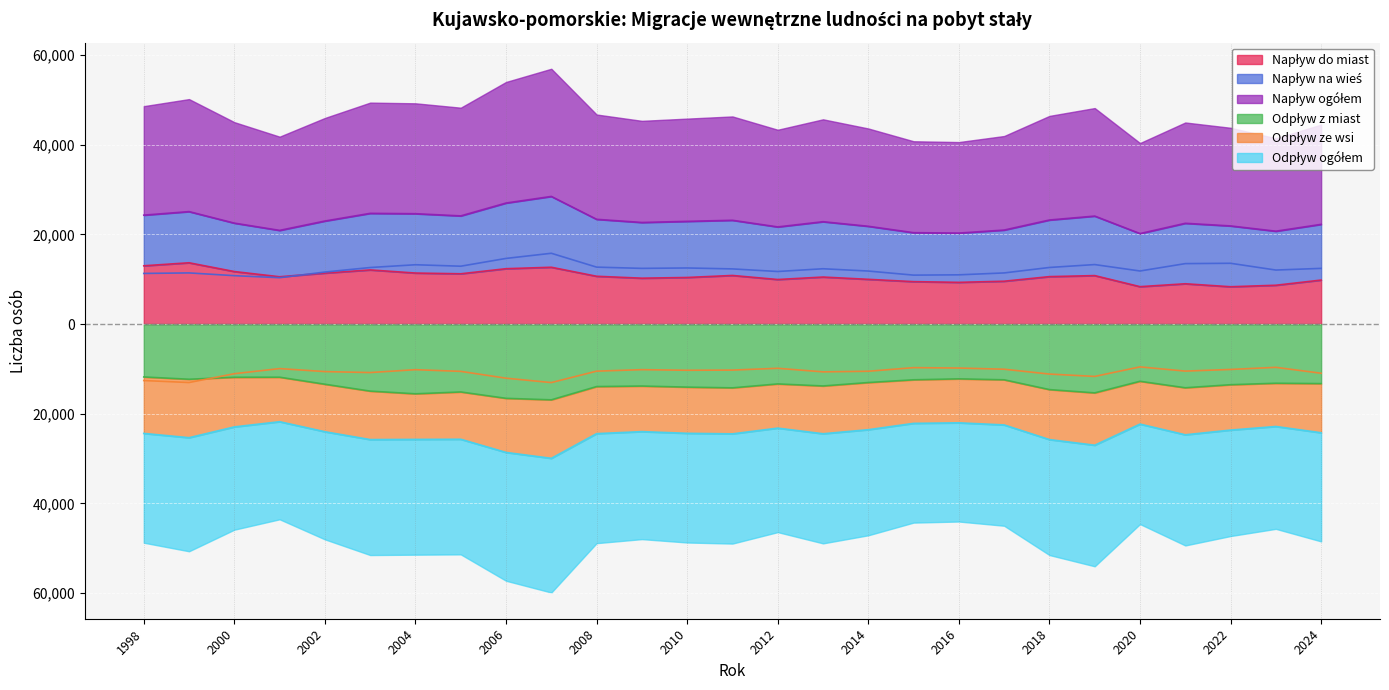

In Napływ ogółem, how many points are lower than both neighbors (excluding endpoints)?

7